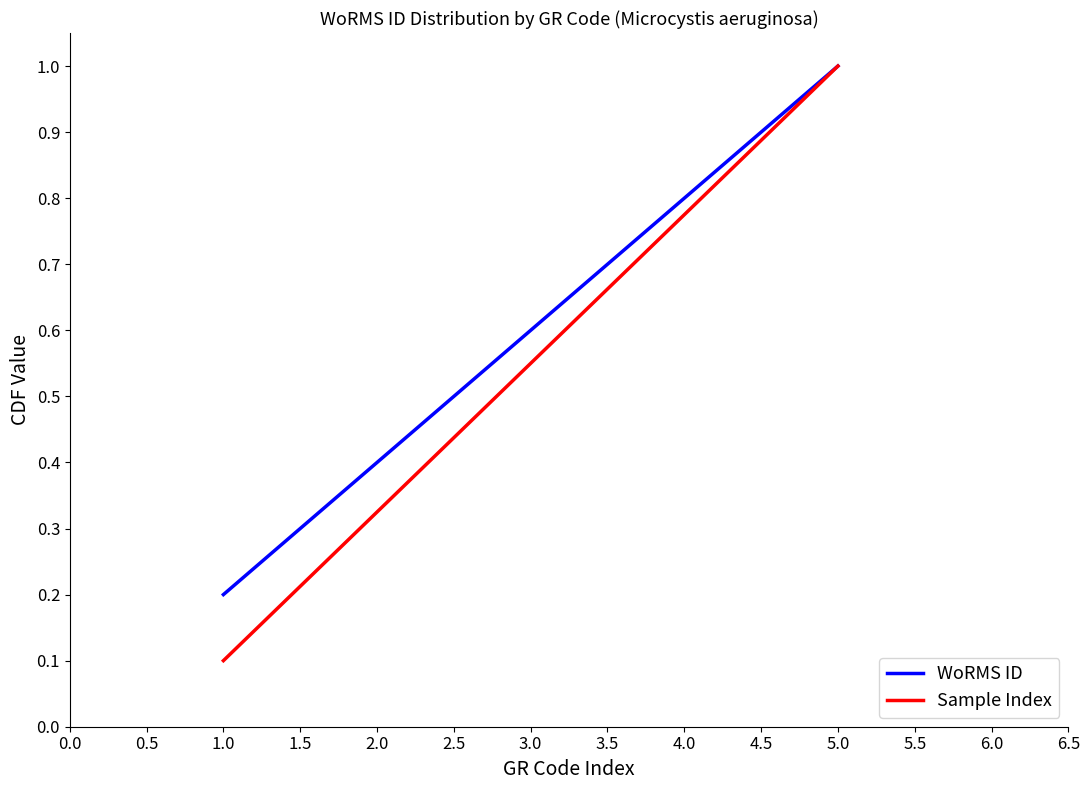

What position from the right is 3.0?

3